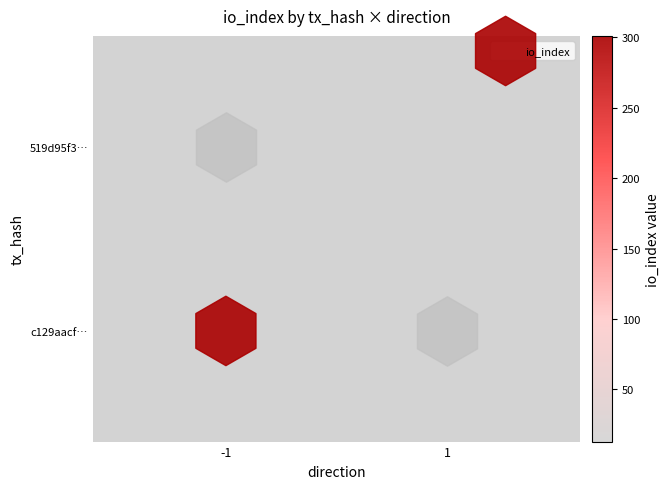

True or false: the data shows -1 at -1.

False